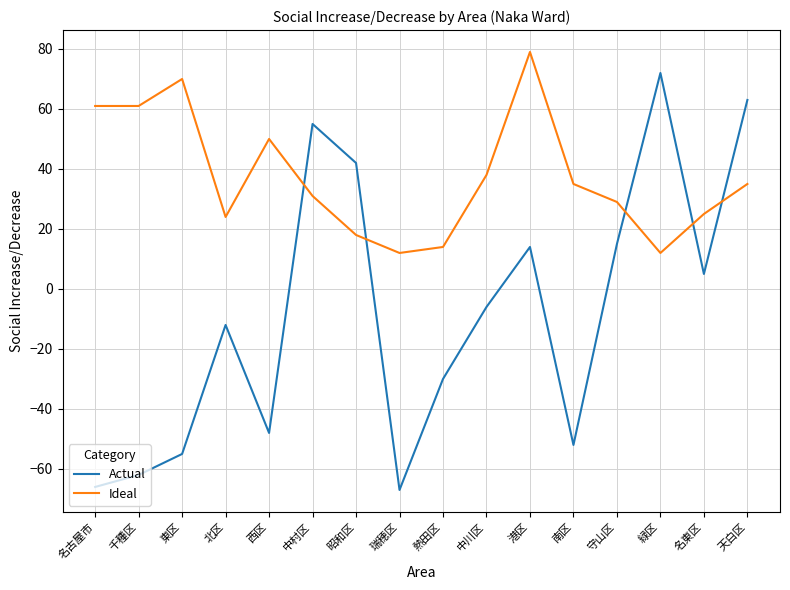

What is the maximum value shown in the chart?

79